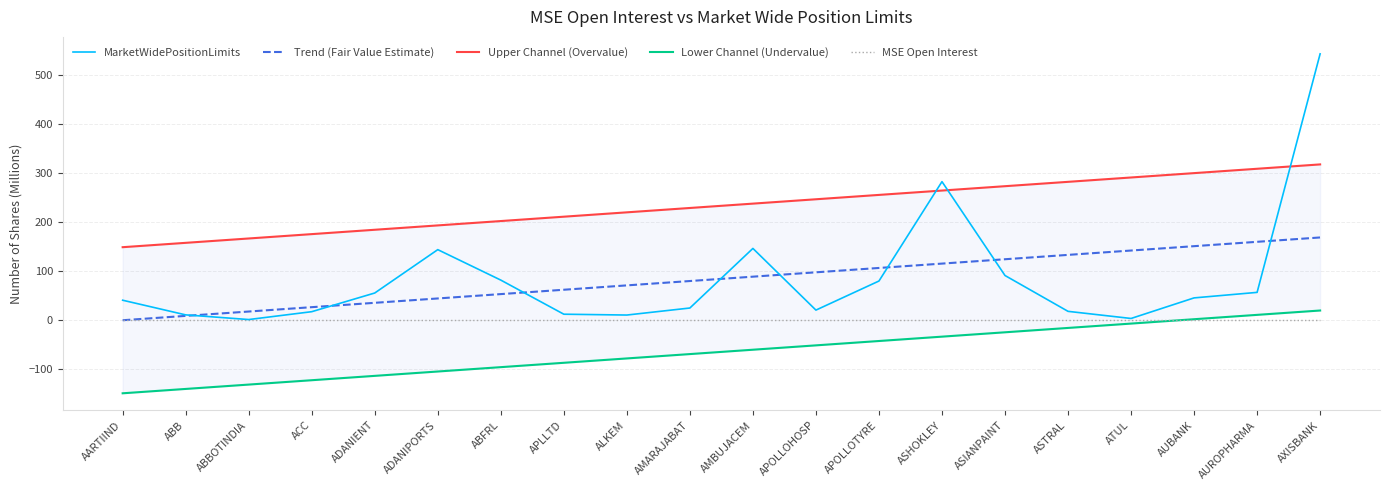

What is the label of the 7th point from the right?

ASHOKLEY